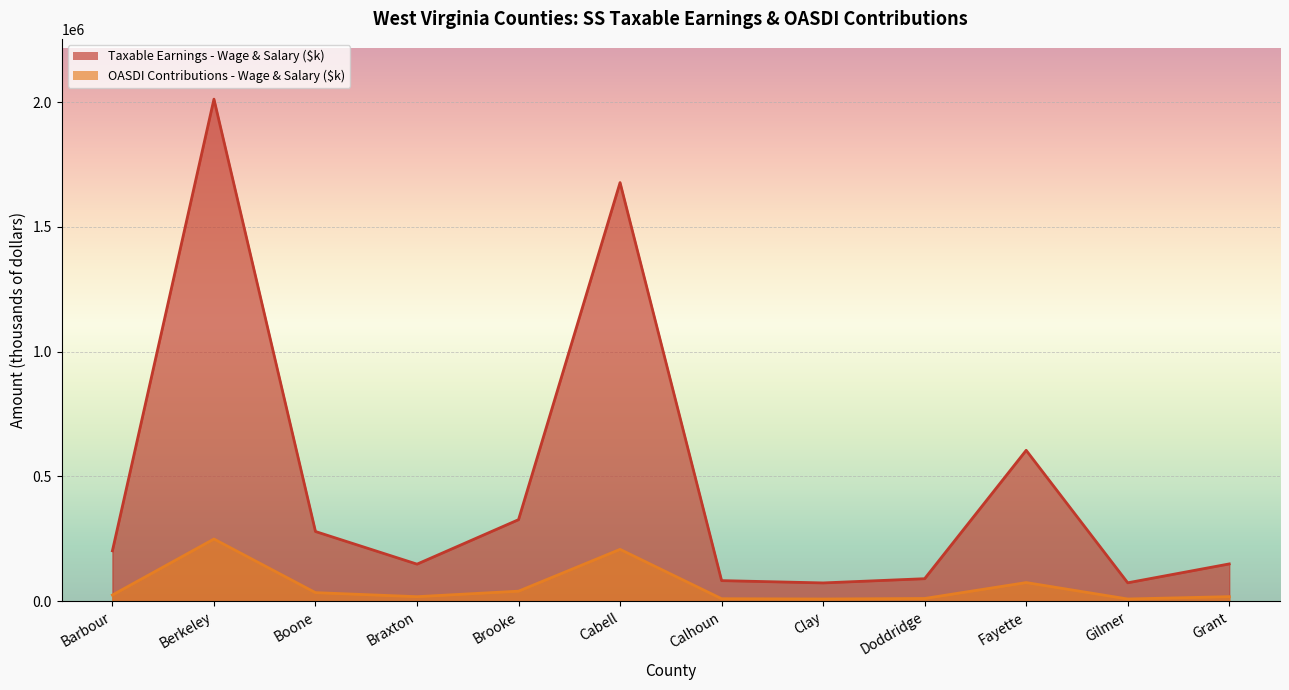

List the series in order of their peak value, highest first.

Taxable Earnings (Wage & Salary, $k), OASDI Contributions (Wage & Salary, $k)